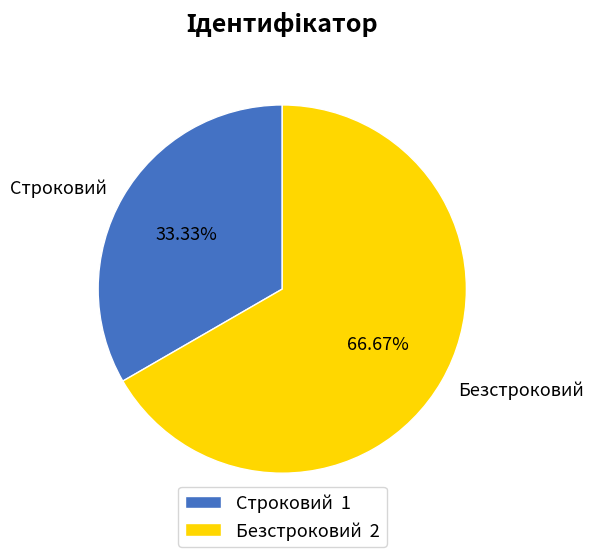

True or false: Строковий accounts for 41% of the total.

False